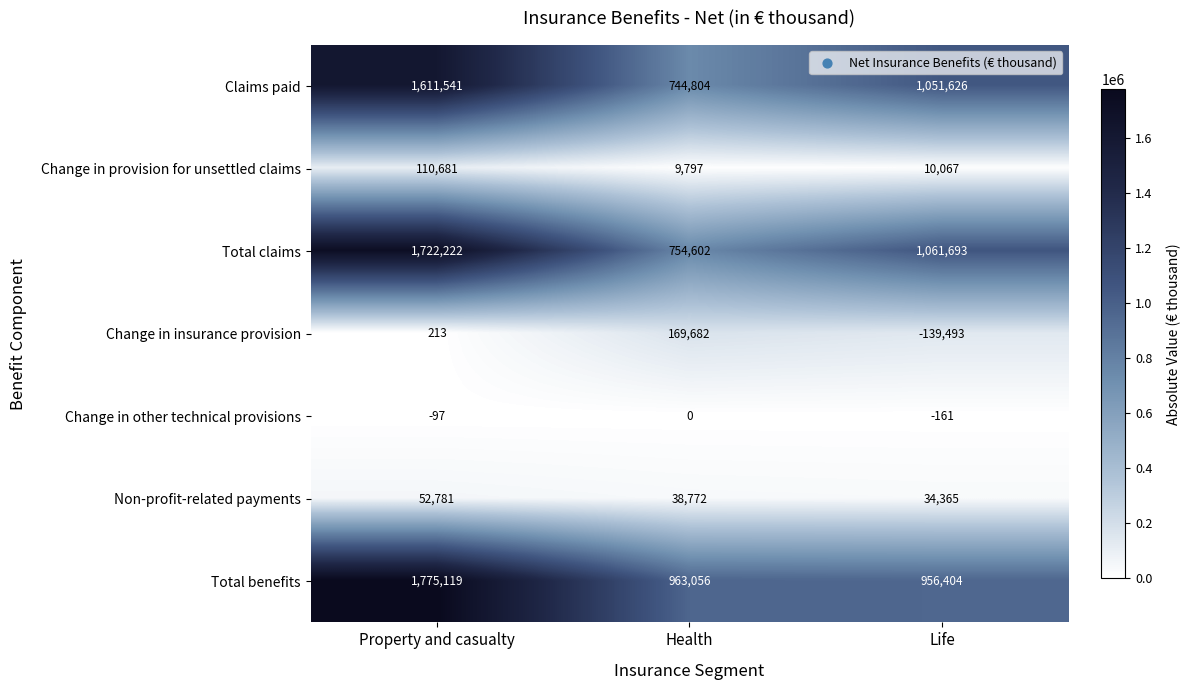

Rank the series by their maximum value, from lowest to highest.

Change in other technical provisions, Non-profit-related payments, Change in provision for unsettled claims, Change in insurance provision, Claims paid, Total claims, Total benefits